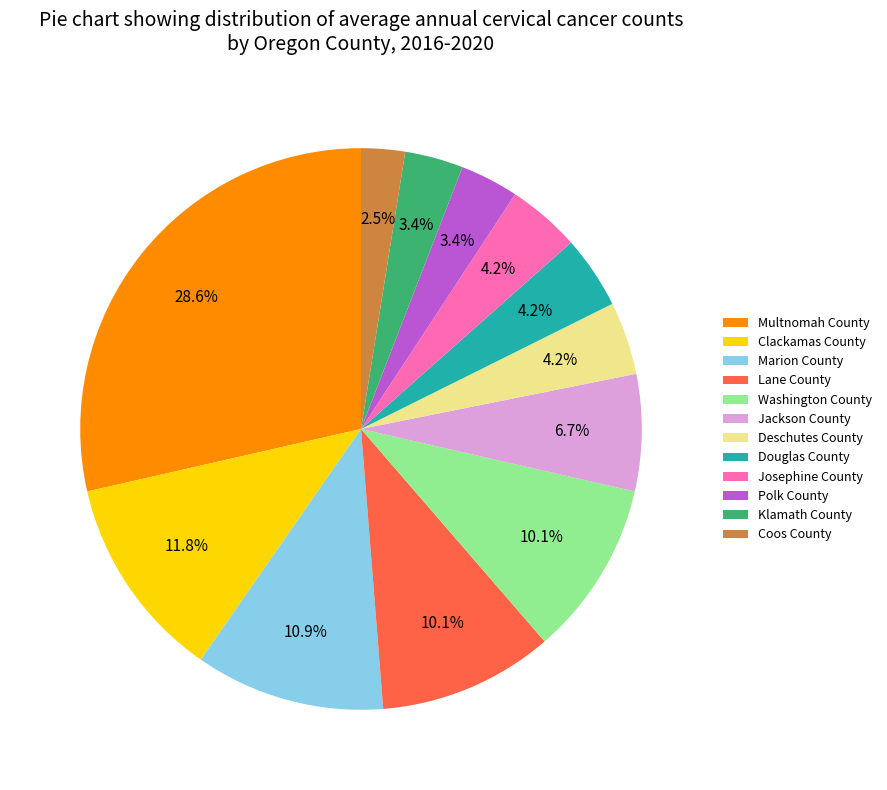

Which category has the biggest portion of the pie?

Multnomah County